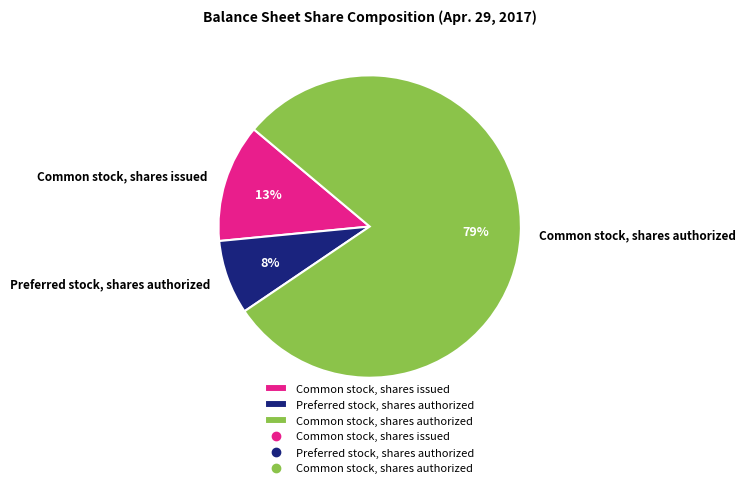

Is the sum of Preferred stock, shares authorized and Common stock, shares authorized greater than half?

Yes